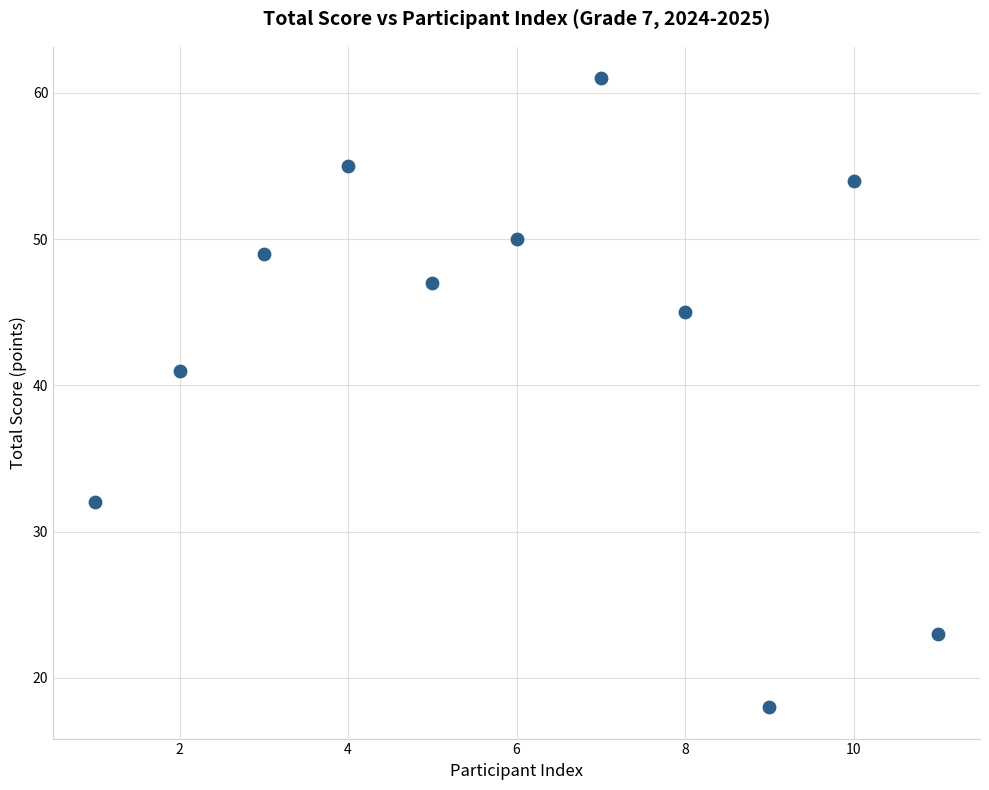

What is the average X value?

6